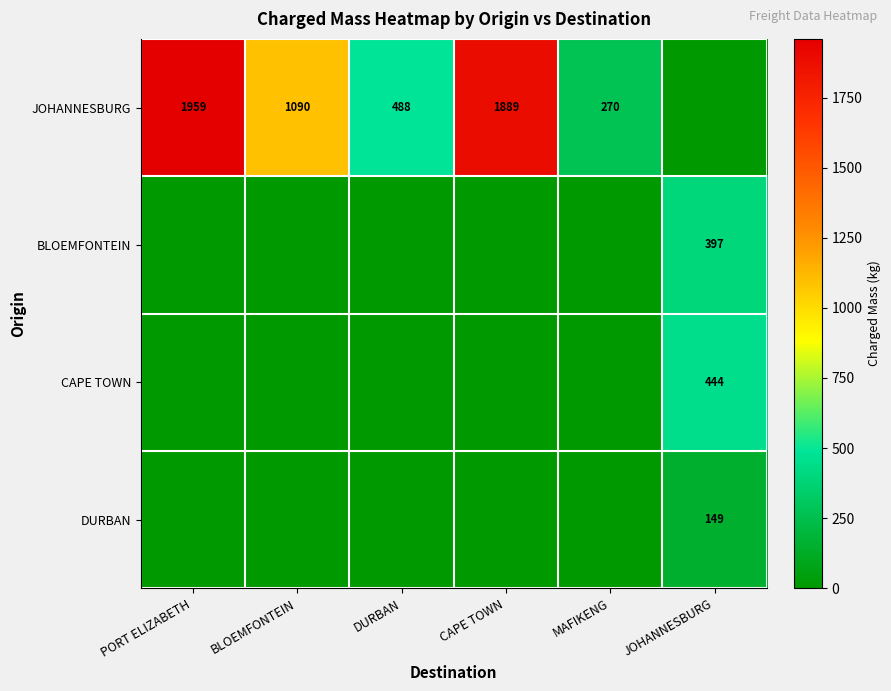

The JOHANNESBURG series shows 1868 at BLOEMFONTEIN. True or false?

False